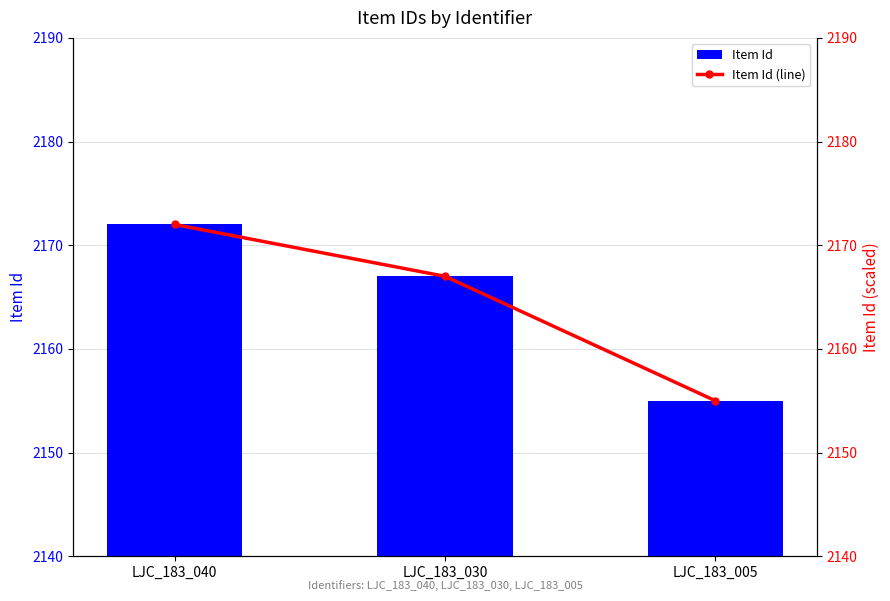

True or false: Item Id has a value of 3444 at LJC_183_005.

False